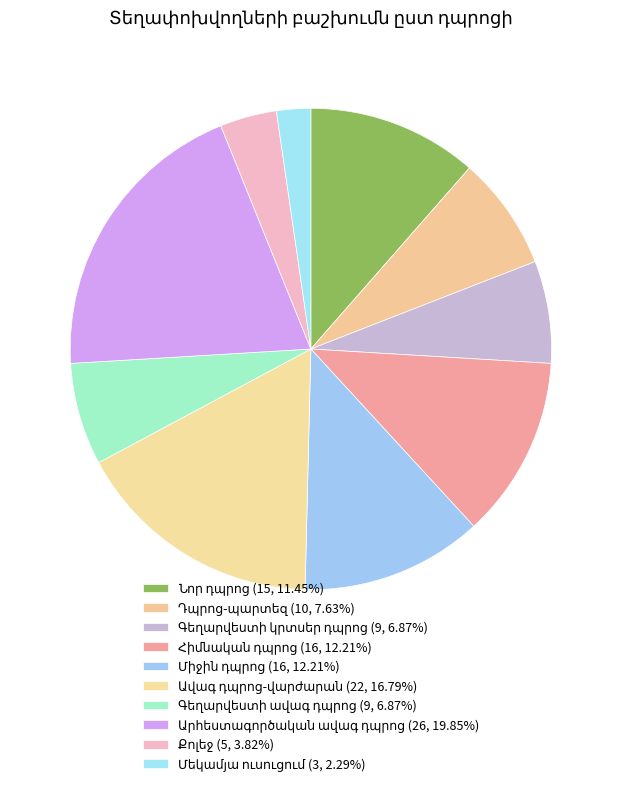

How many segments does this pie chart have?

10